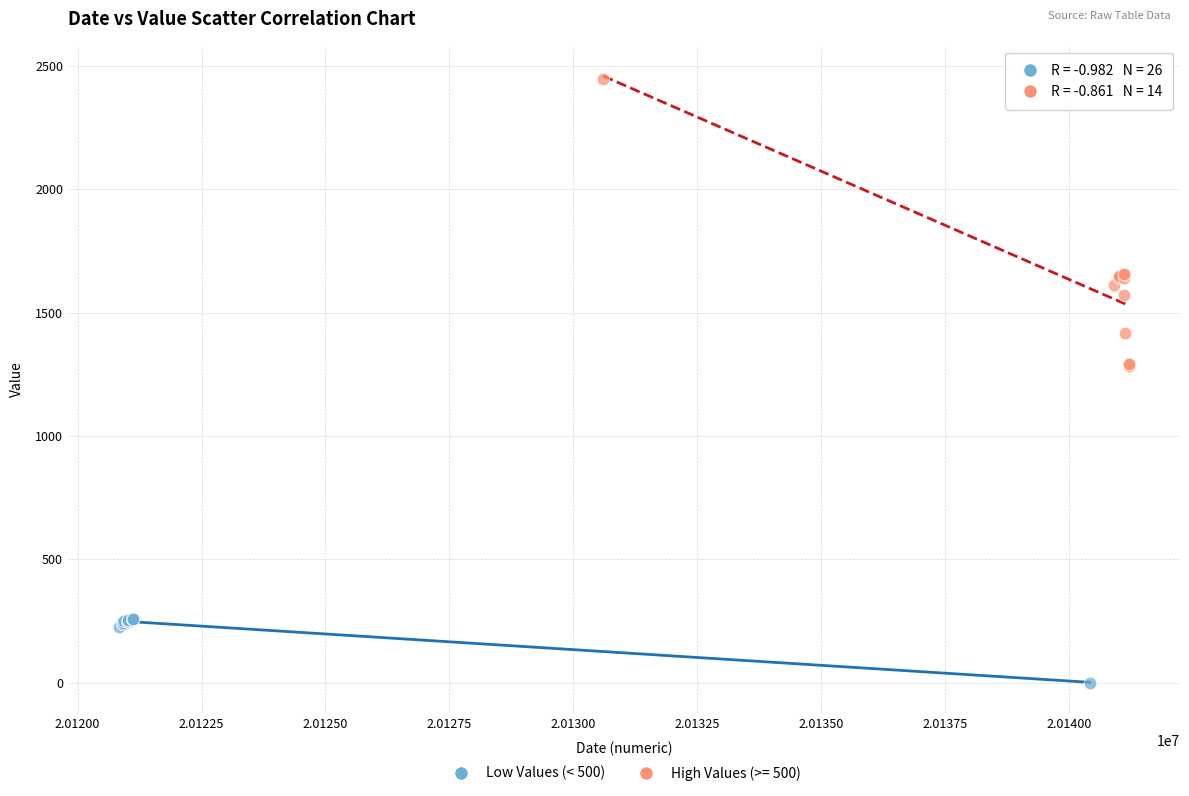

Which series has the widest spread of Y values?

High Values (>= 500)